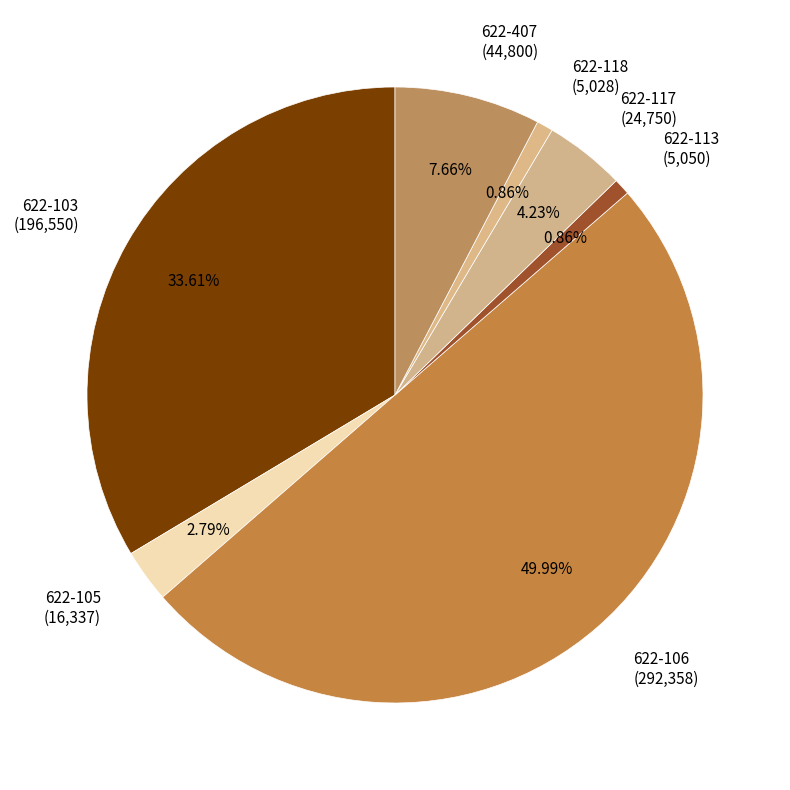

Combined, do 622-105 (16,337) and 622-118 (5,028) account for over 50%?

No